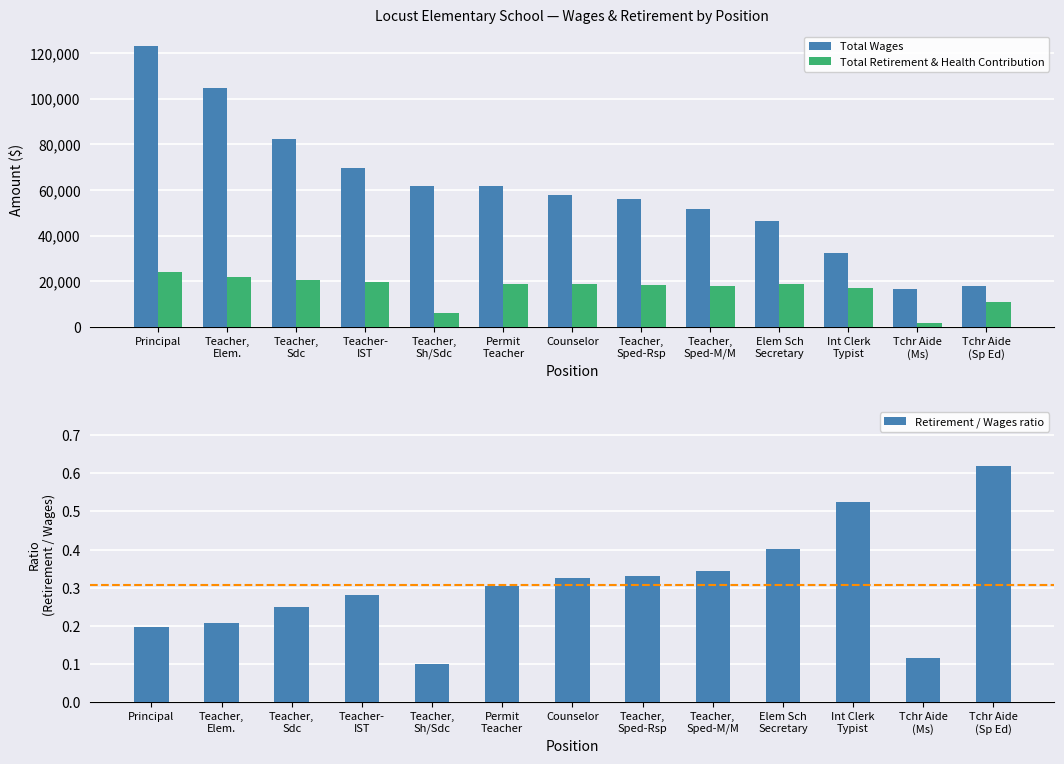

What position from the left is Teacher-
IST?

4